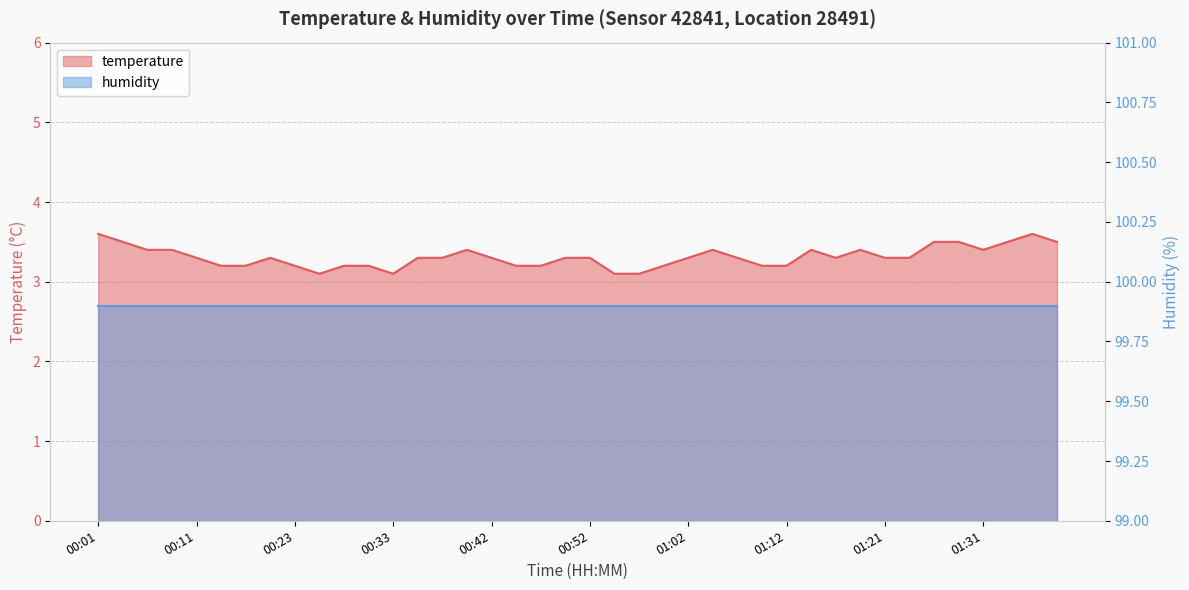

Count the values in the range 3 to 4.

40